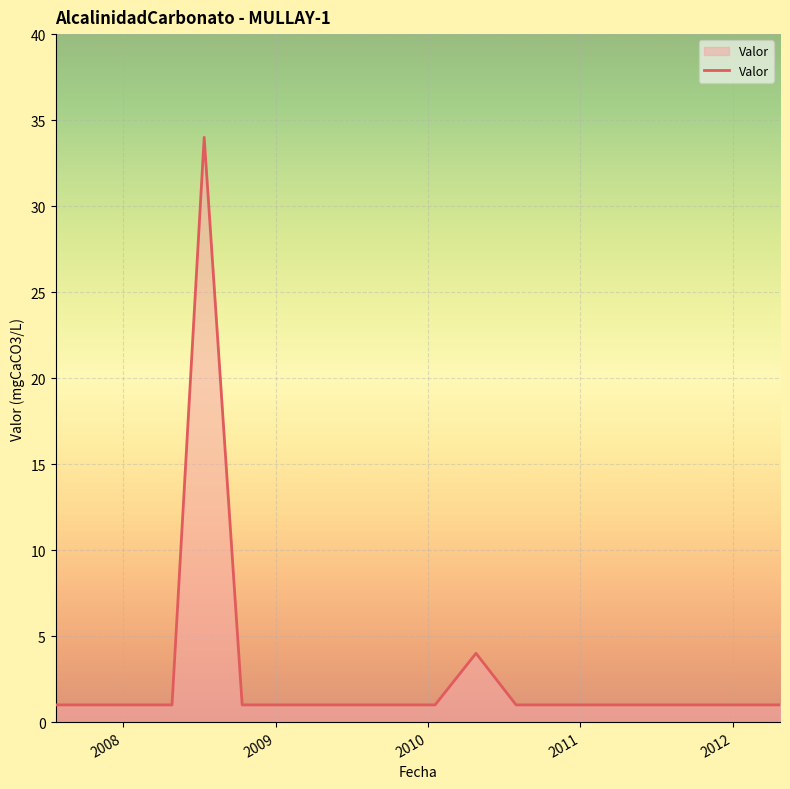

What is the difference between the maximum and minimum values?

33